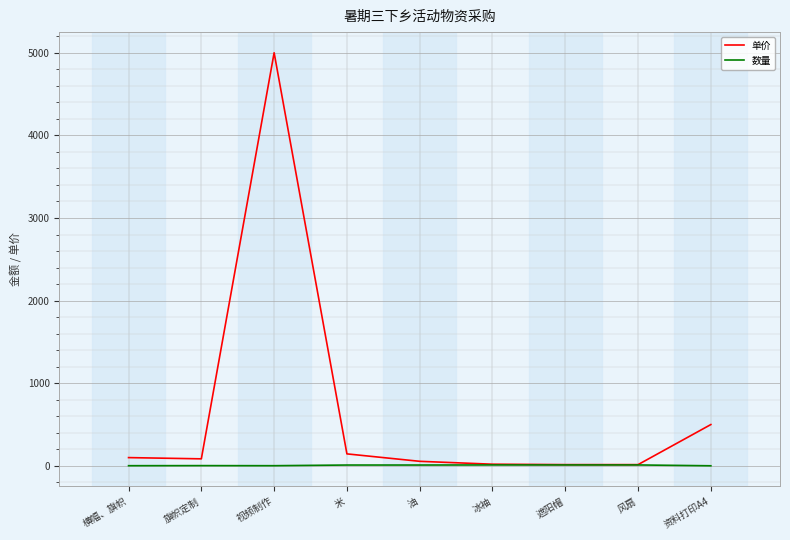

Rank the series by their average value, from lowest to highest.

数量, 单价